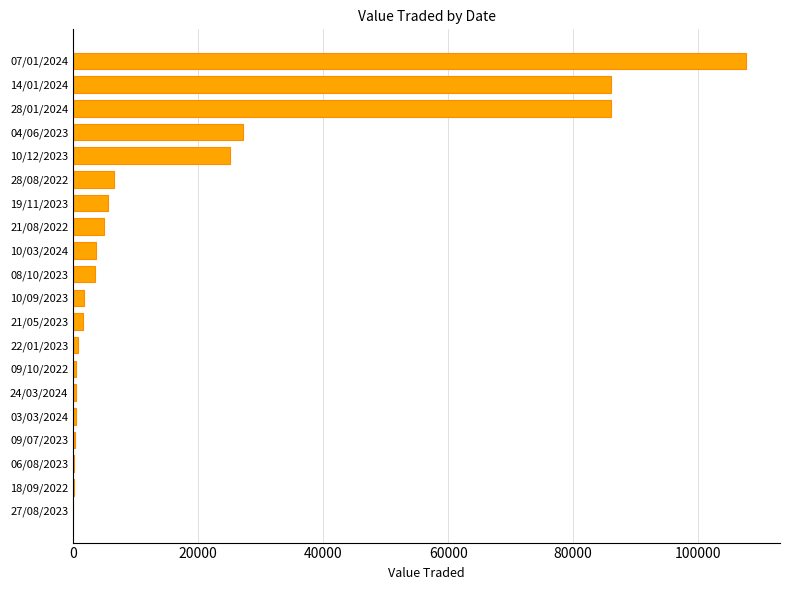

Between 10/12/2023 and 28/08/2022, which is larger?

10/12/2023